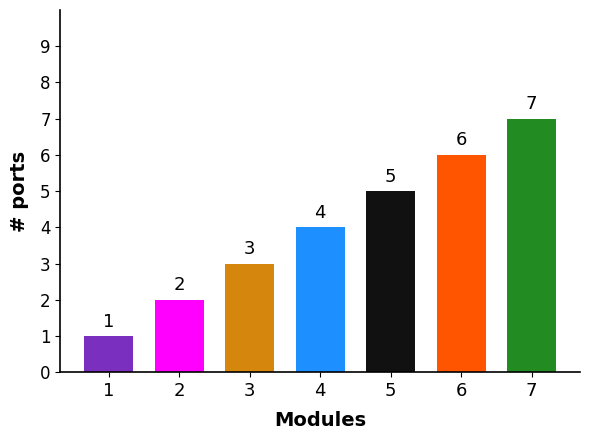

What is the maximum value shown in the chart?

7